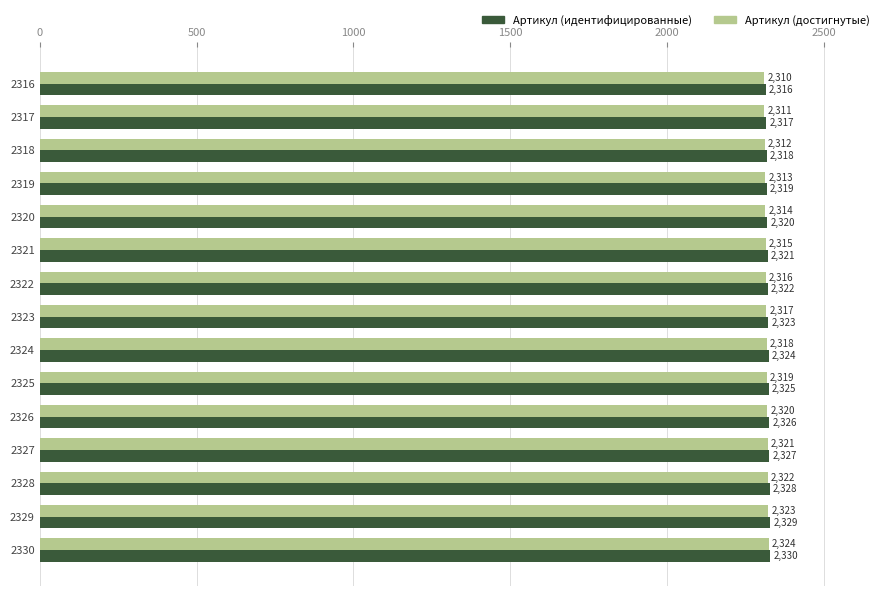

What is the sum of the Артикул (достигнутые) values at 2319 and 2326?

4633